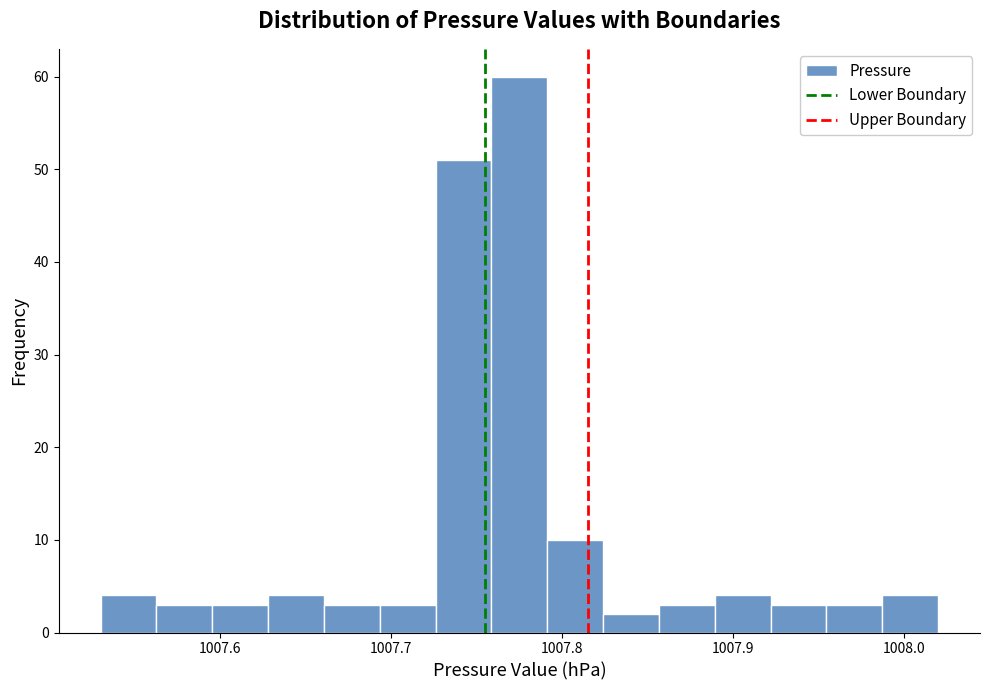

Around what value on the x-axis is the tallest bar? Give the approximate position of its centre, as read against the axis.

1007.78